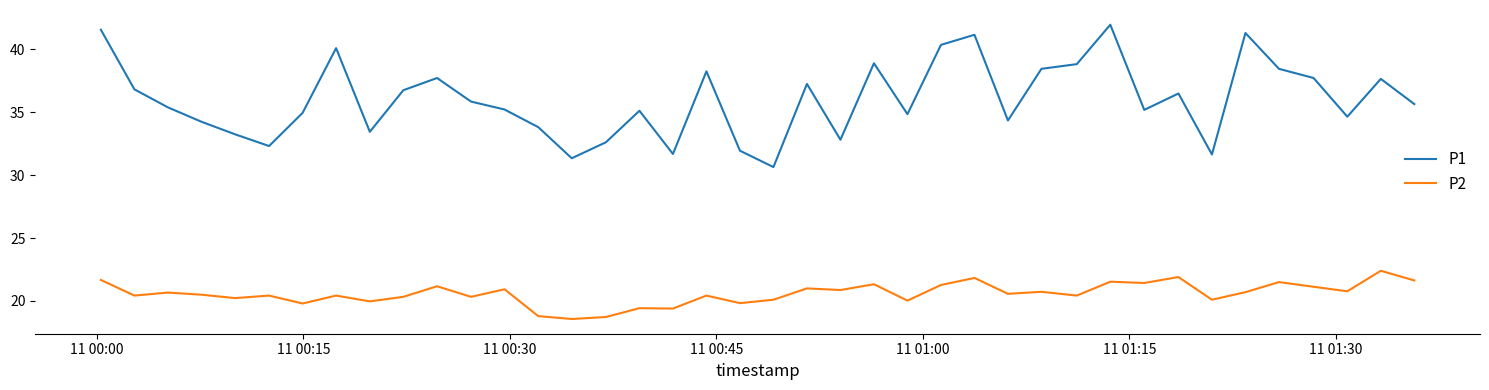

List the series in order of their peak value, lowest first.

P2, P1